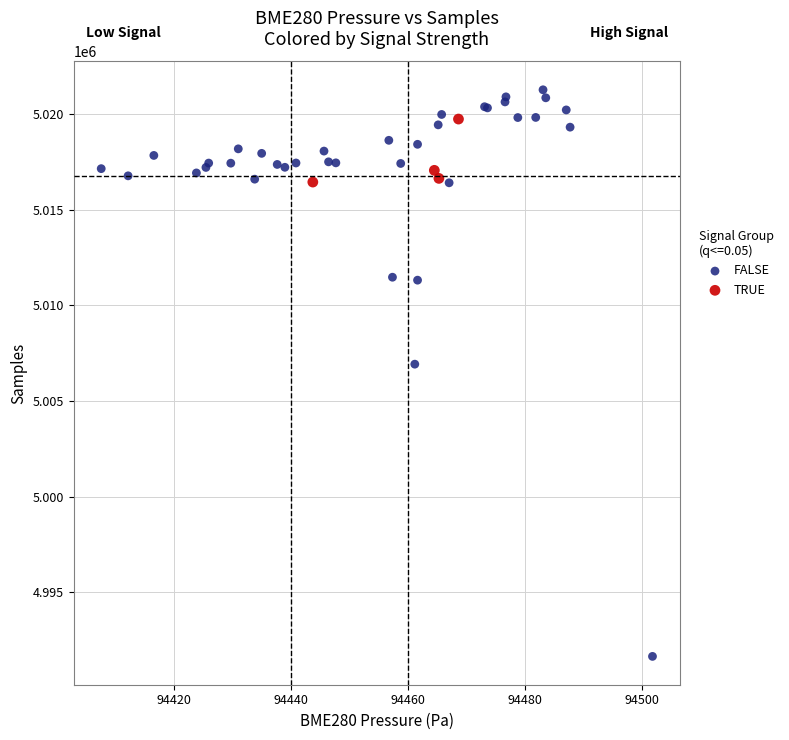

Which series contains the lowest Y value?

FALSE